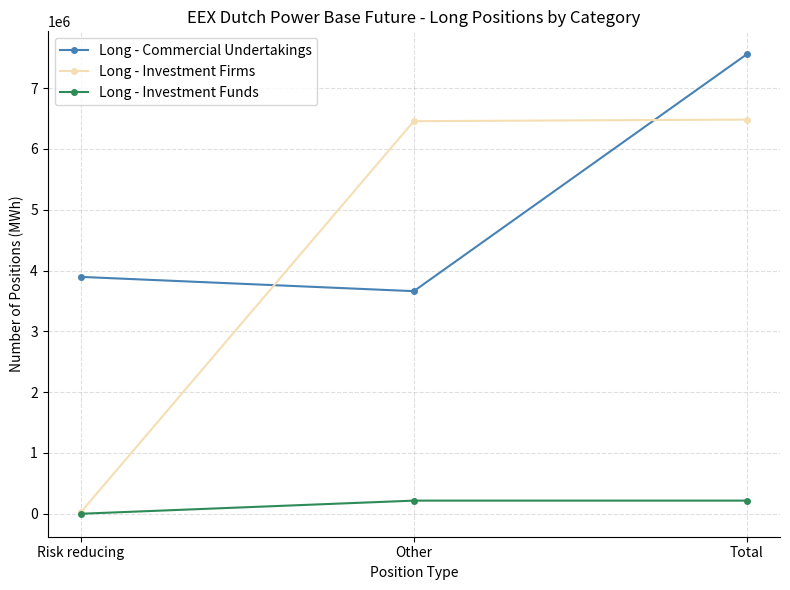

What is the sum of all Long - Investment Funds values?

431612